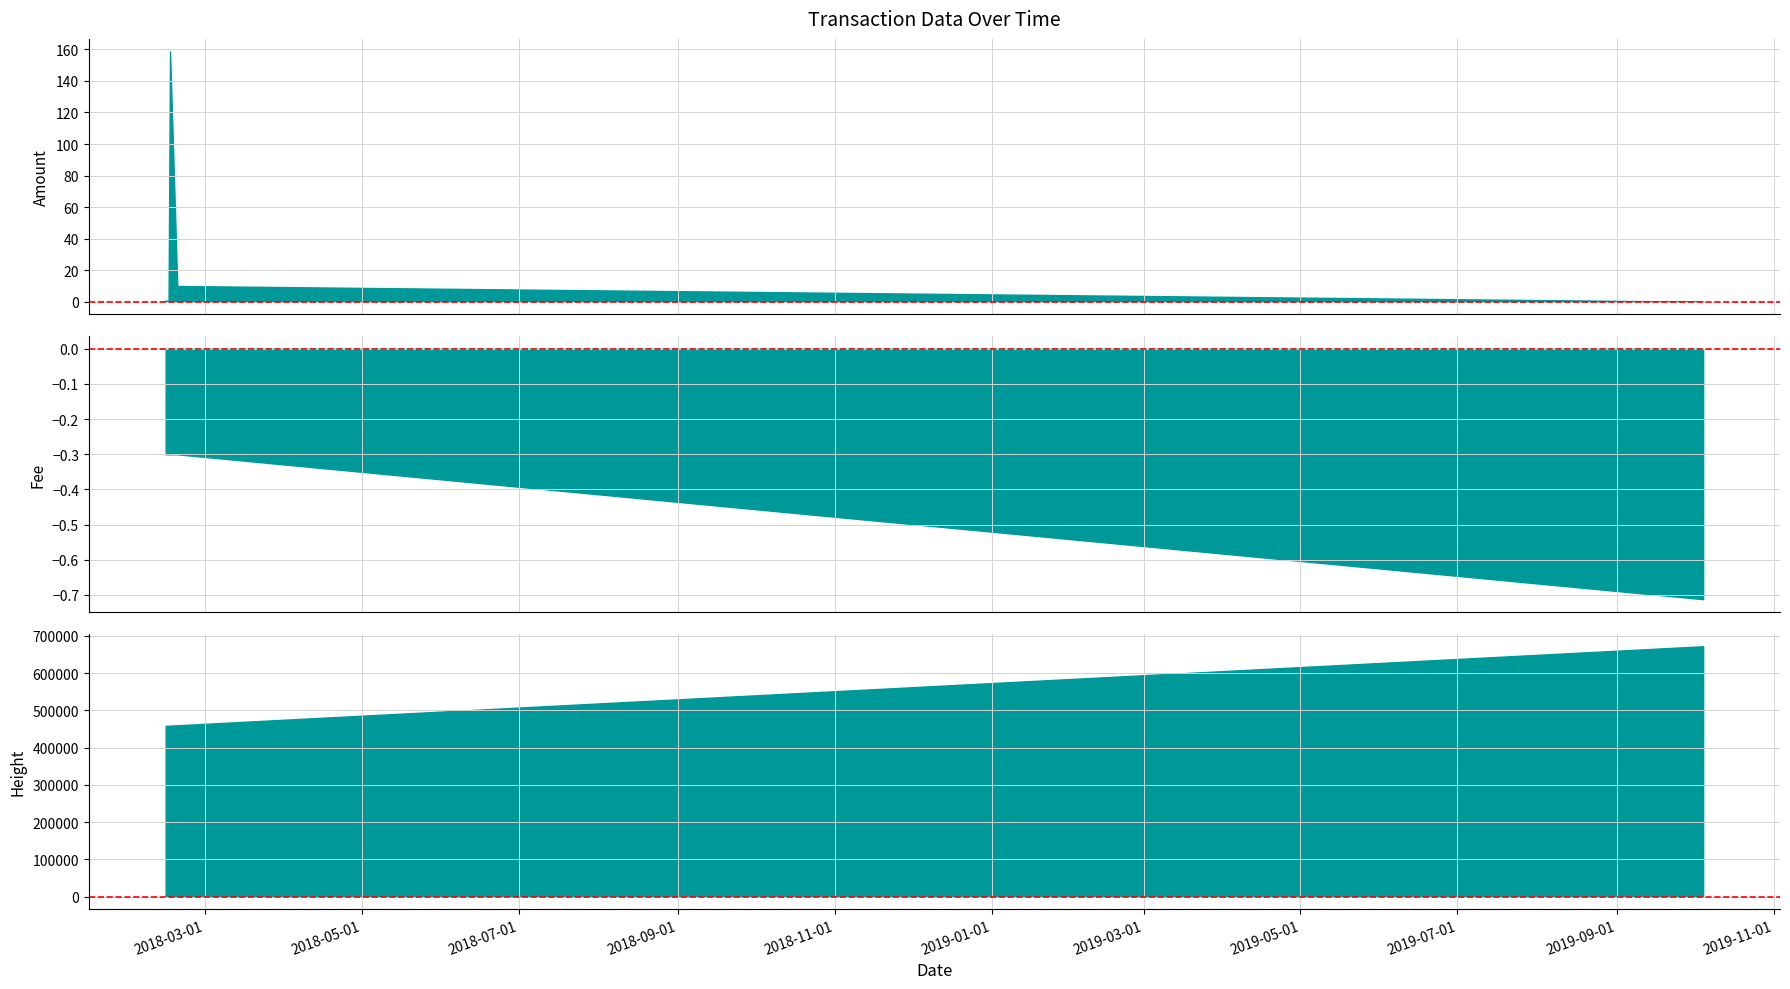

What are all the series names shown in the legend?

Amount, Fee, Height